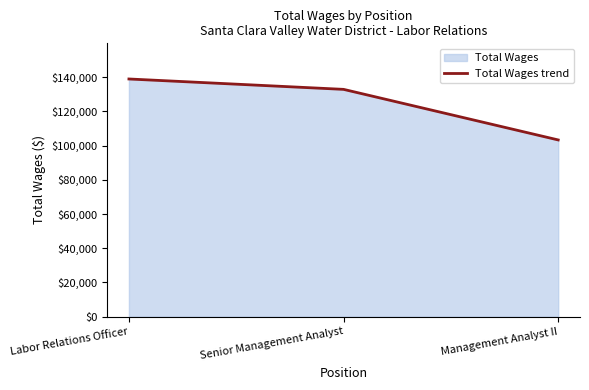

How many lines are shown in the chart?

1